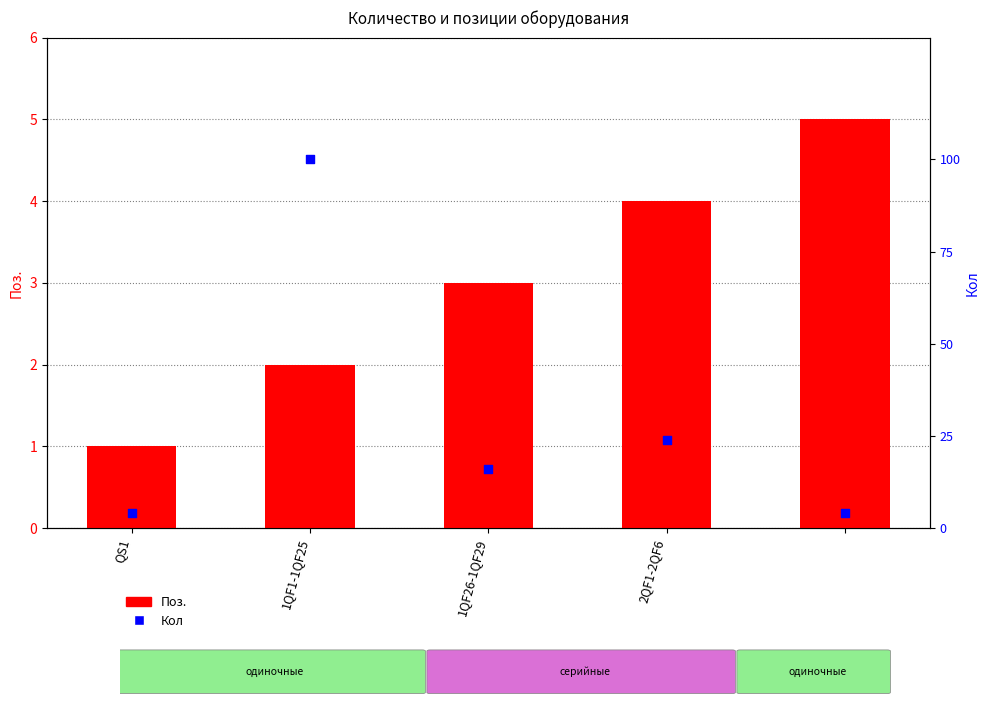

Which series has the largest total across all categories?

Кол